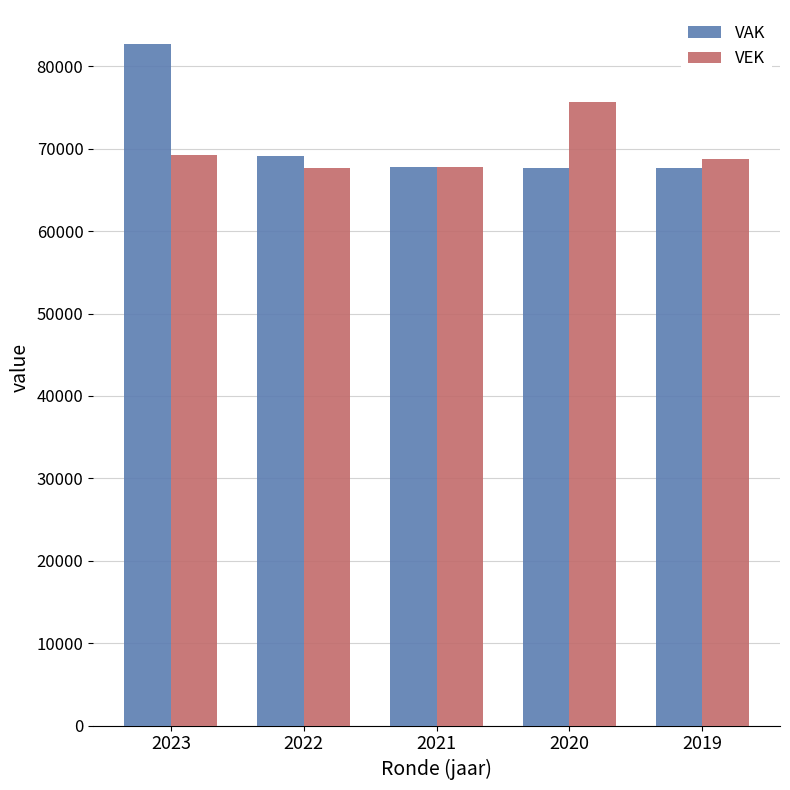

Count the number of categories in the chart.

5